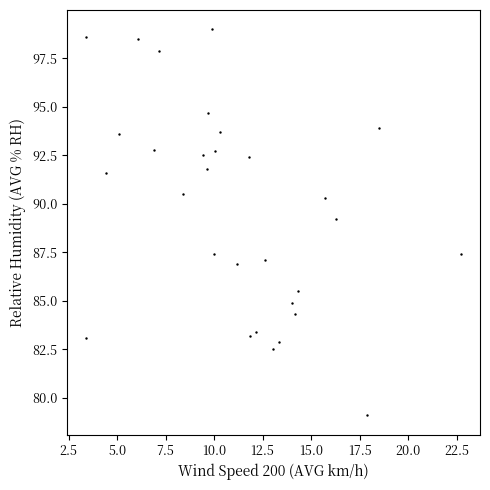

What is the range of X values (max minus min)?

19.3